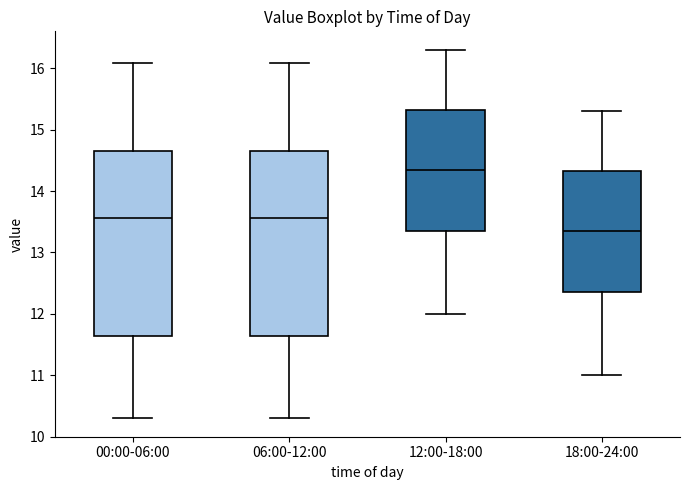

Reading left to right, transcribe this box plot: for each box, give where its median line is, the range the box spans, and where its two whiskers end, as read against the y-axis. The values are not printed on the chart, so give them approximately, as read against the axis.

00:00-06:00: median 13.6, box 11.6 to 14.7, whiskers 10.3 to 16.1
06:00-12:00: median 13.6, box 11.6 to 14.7, whiskers 10.3 to 16.1
12:00-18:00: median 14.4, box 13.4 to 15.3, whiskers 12.0 to 16.3
18:00-24:00: median 13.4, box 12.4 to 14.3, whiskers 11.0 to 15.3